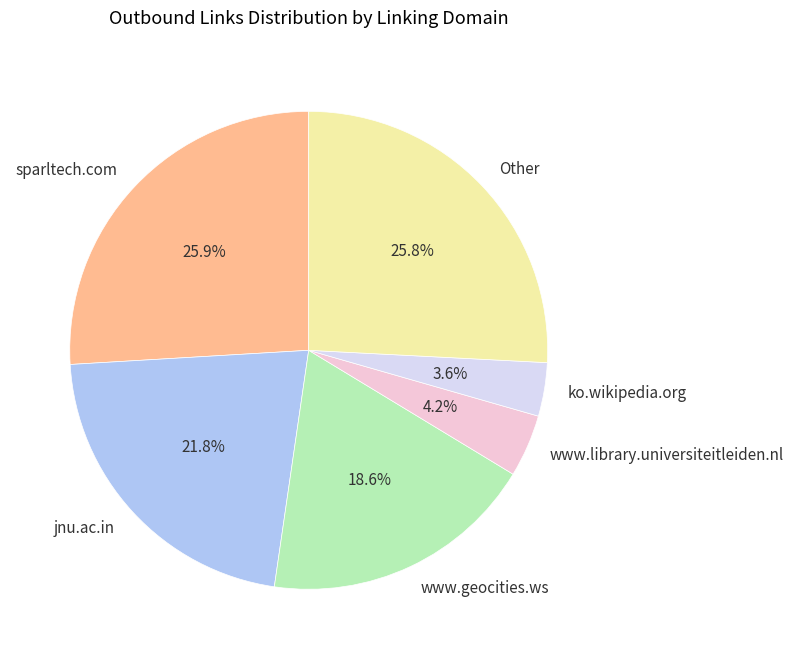

Which category has the smallest portion of the pie?

ko.wikipedia.org